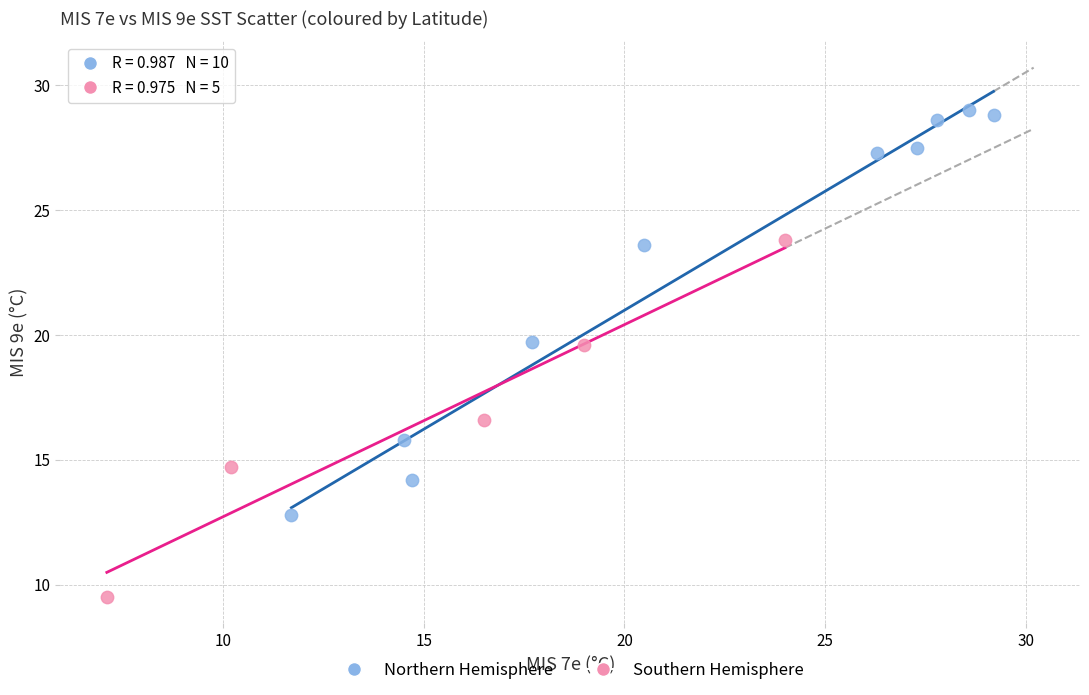

Which series reaches the maximum Y coordinate?

Northern Hemisphere